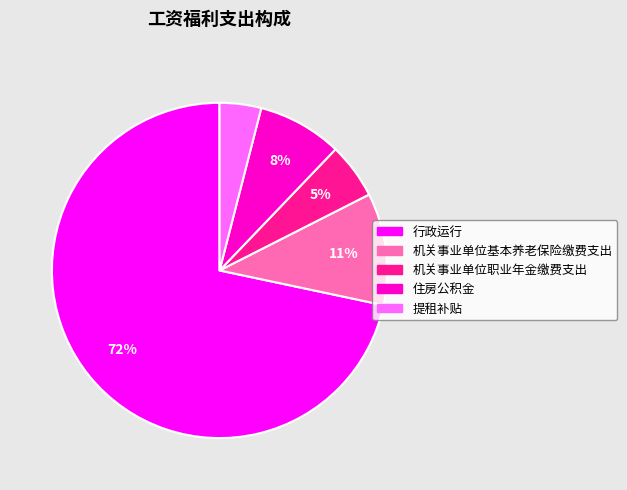

Count the number of slices in the pie.

5